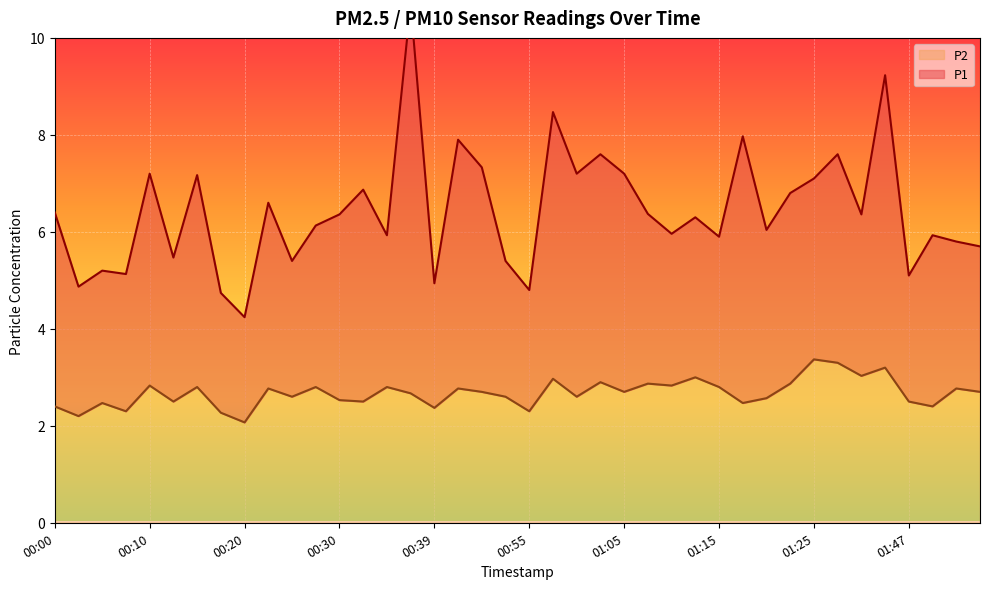

What is the sum of all values?

107.1